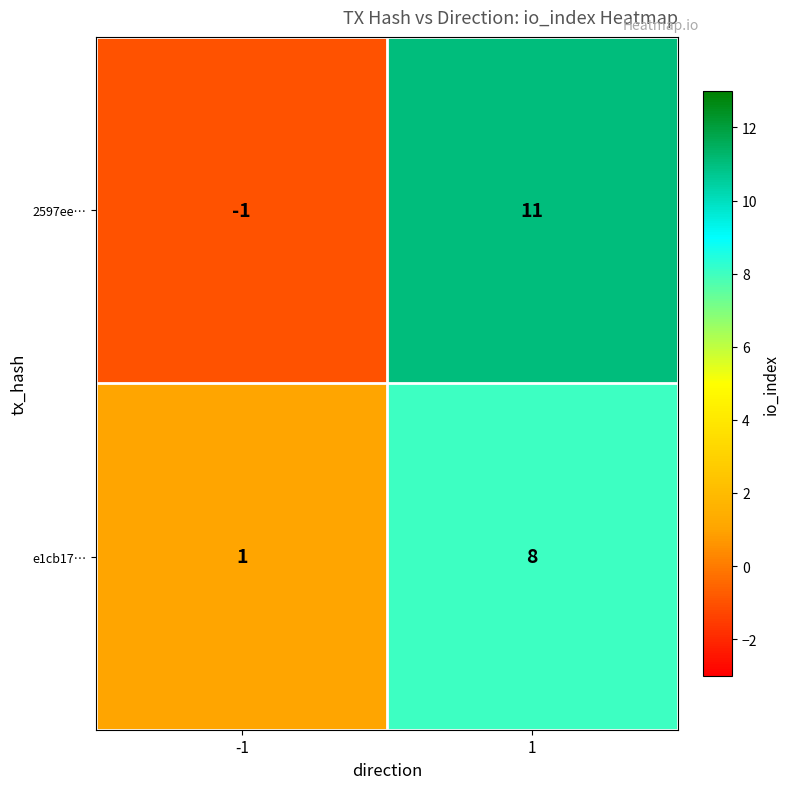

The e1cb17… series shows 2 at -1. True or false?

False